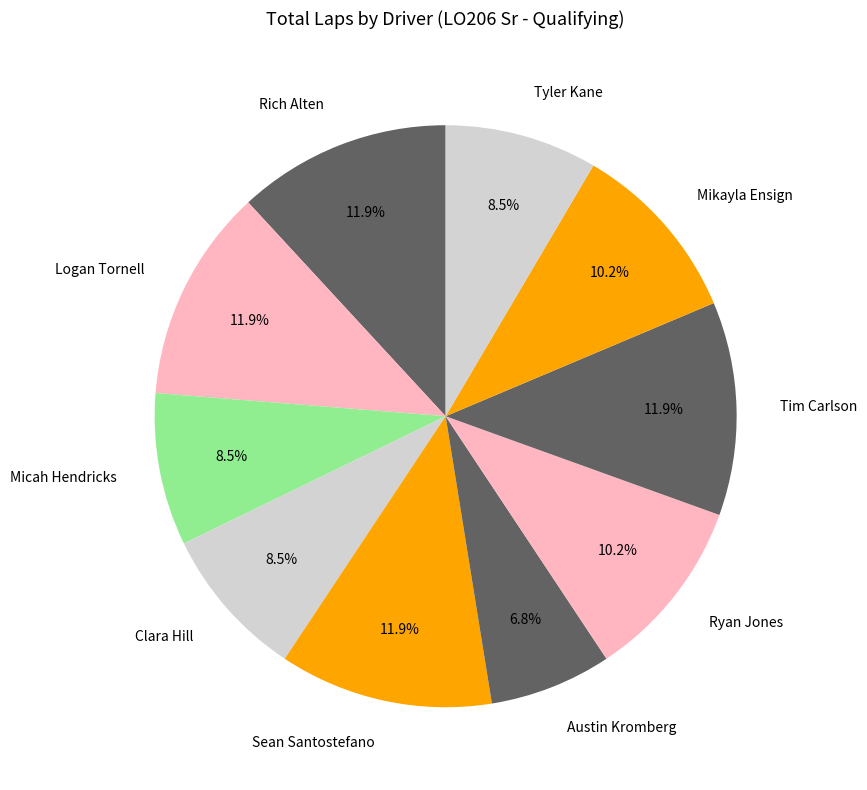

Which slice is the smallest?

Austin Kromberg